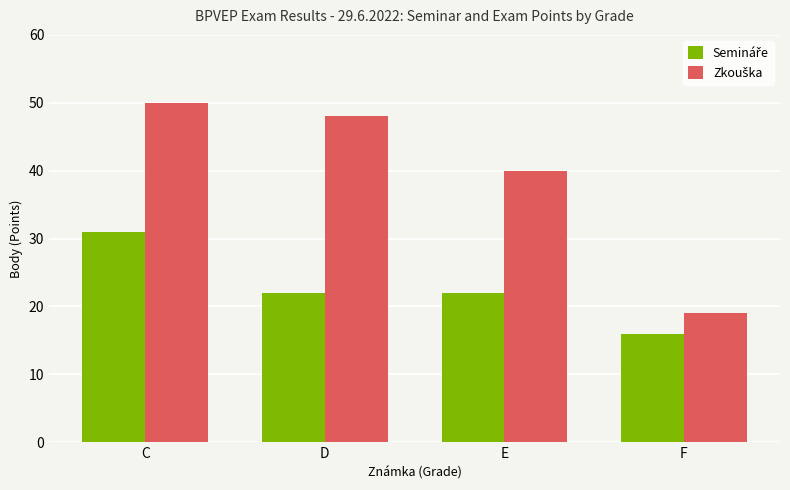

Which category has the highest value across all series?

C